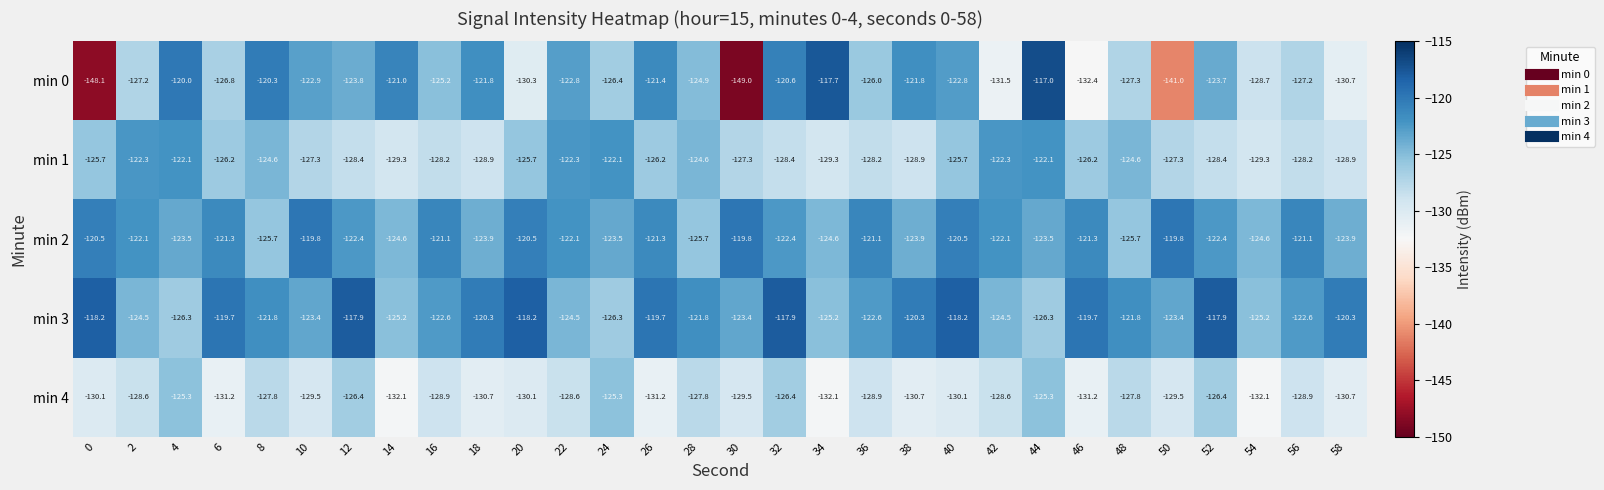

At which category is the sum across all series the highest?

44